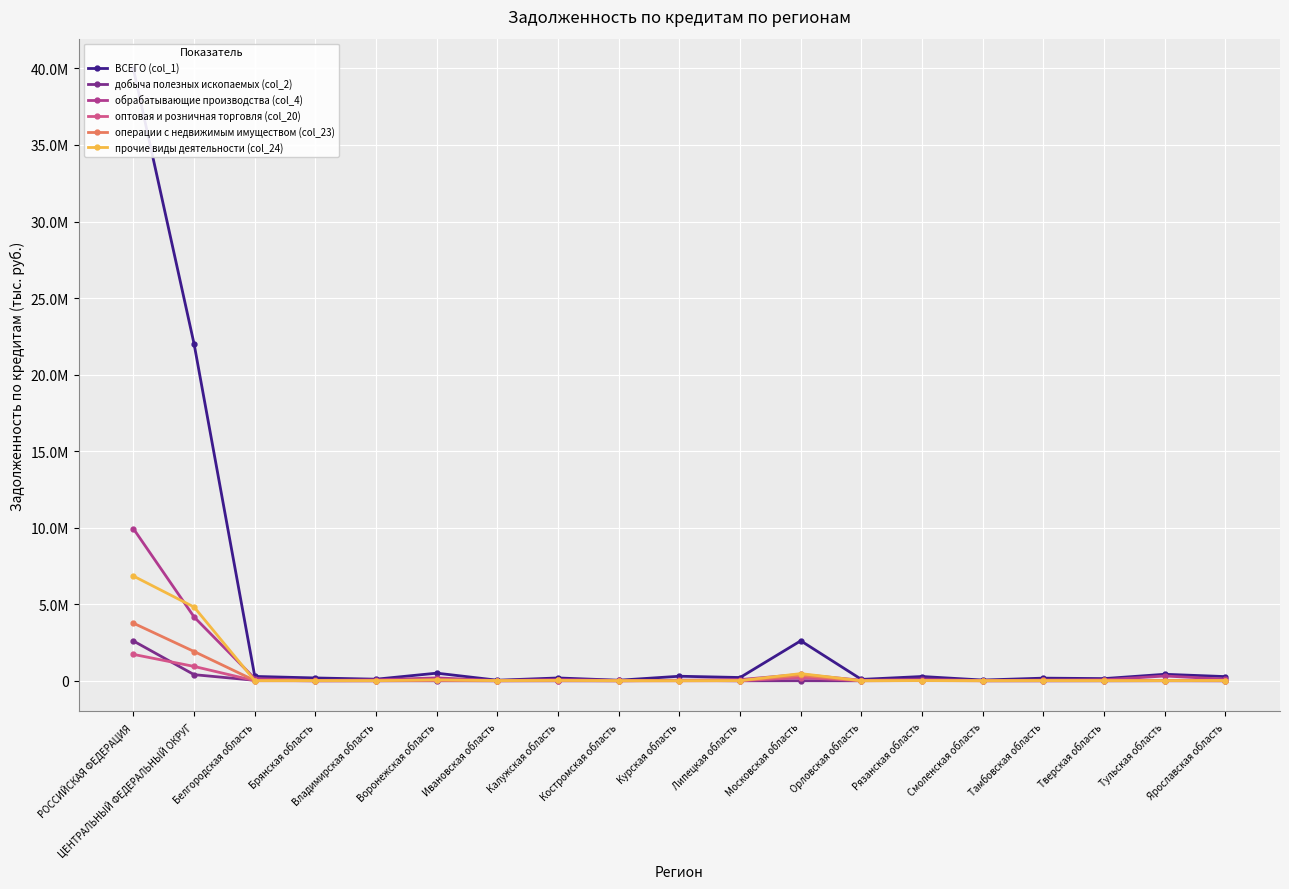

What is the label of the 10th point from the right?

Курская область